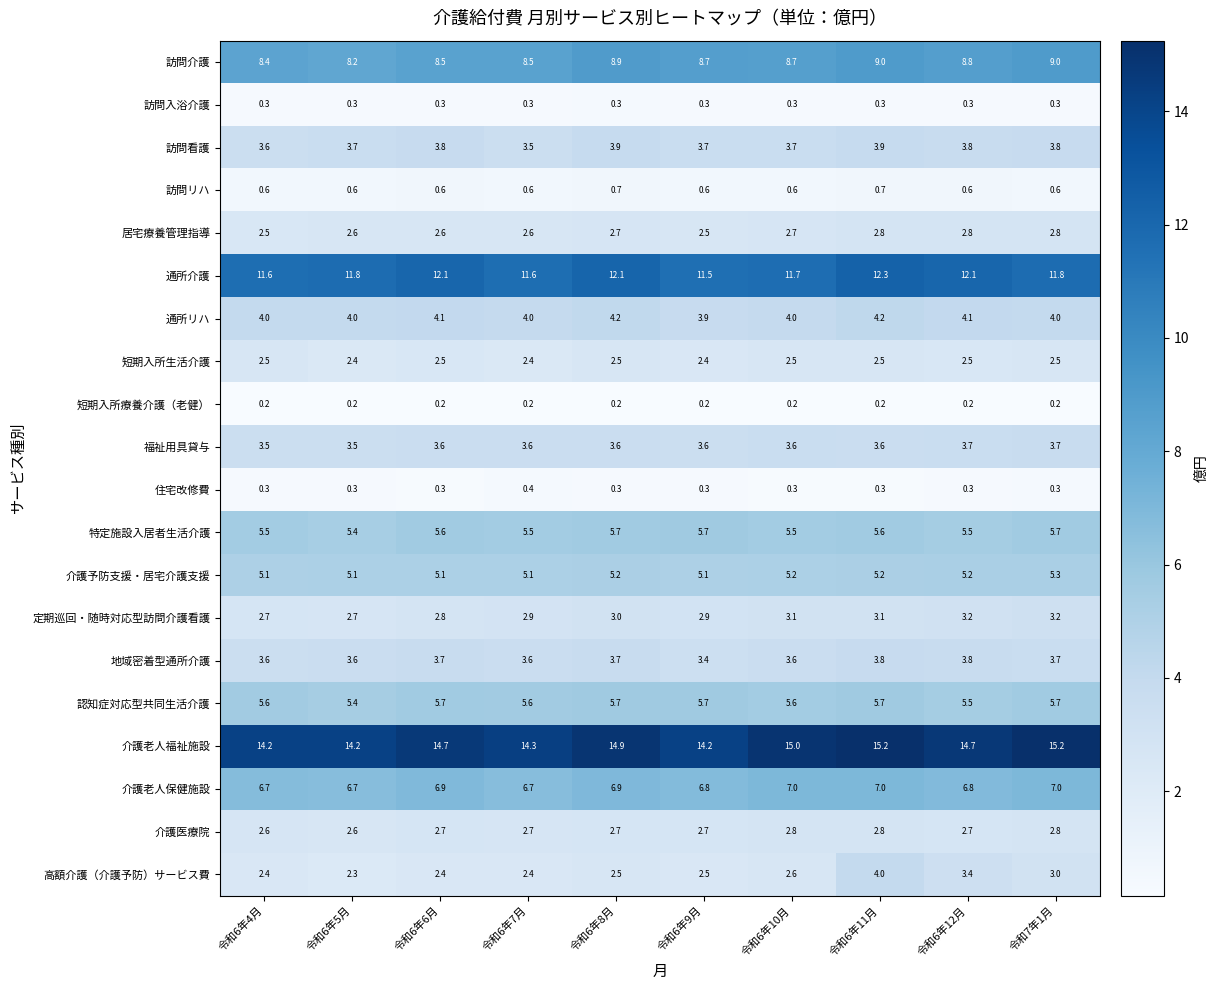

The value of 介護老人保健施設 at 令和6年7月 is 6.7. True or false?

True